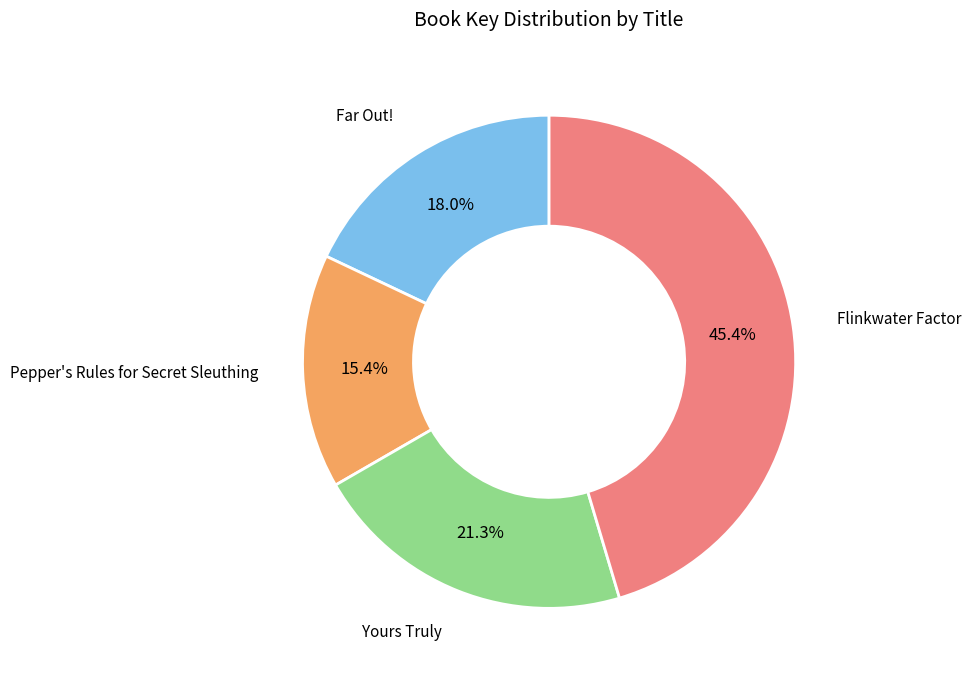

Count the number of slices in the pie.

4